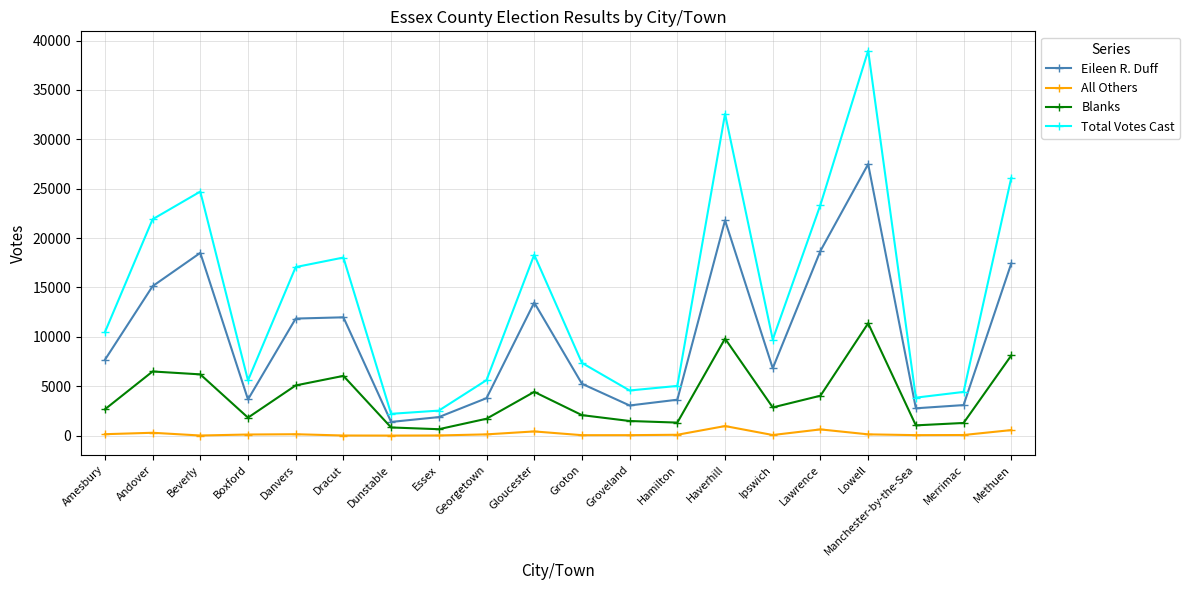

What is the spread (max minus min) of values at Ipswich?

9671